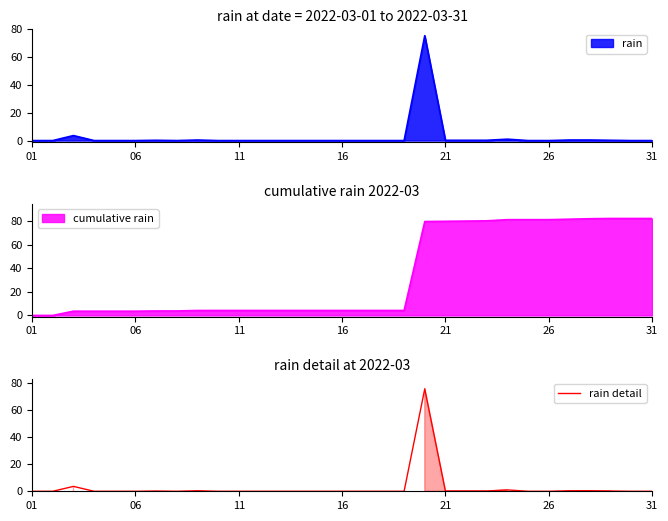

What is the maximum value shown in the chart?

75.4